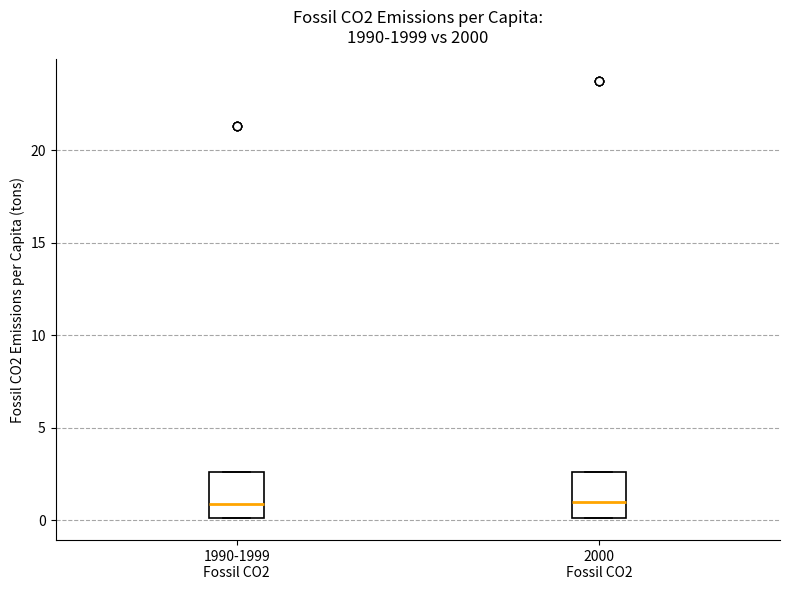

Reading left to right, read every box against the y-axis: the position of its median line, the range the box covers, and the ends of its whiskers. The values are not printed on the chart, so give them approximately, as read against the axis.

1990-1999 Fossil CO2: median 1.0, box 0.0 to 2.5, whiskers 0.0 to 2.5
2000 Fossil CO2: median 1.0, box 0.0 to 2.5, whiskers 0.0 to 2.5